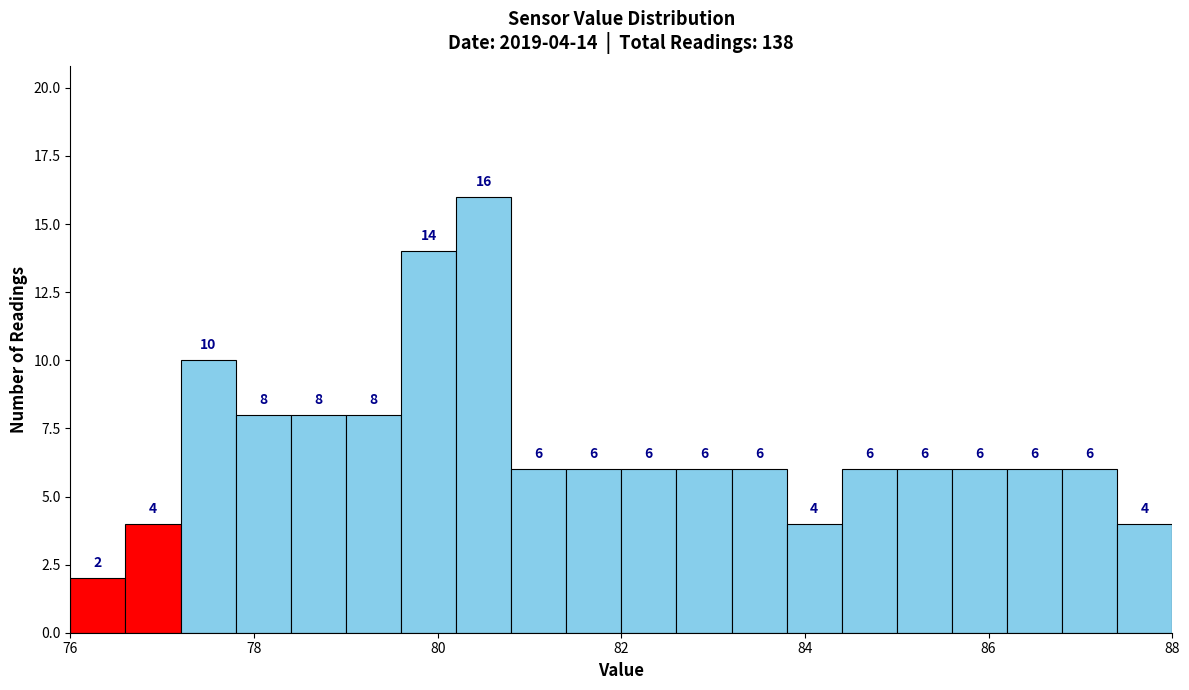

Around what value on the x-axis is the tallest bar? Give the approximate position of its centre, as read against the axis.

80.6